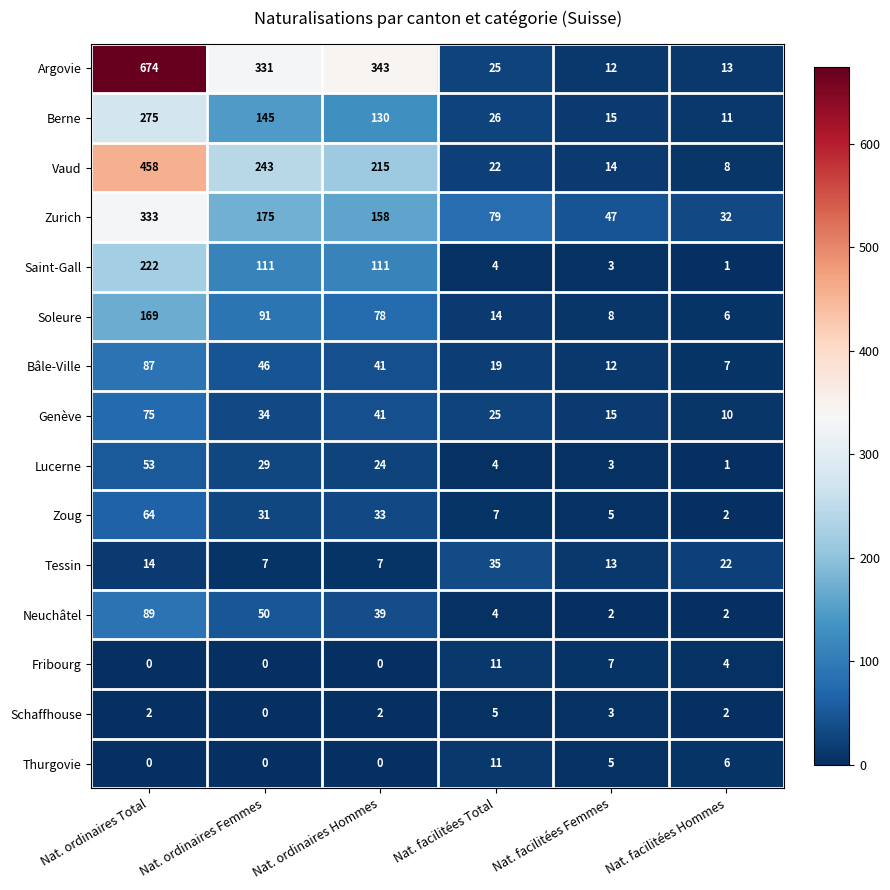

True or false: Zurich has a value of 175 at Nat. ordinaires Femmes.

True